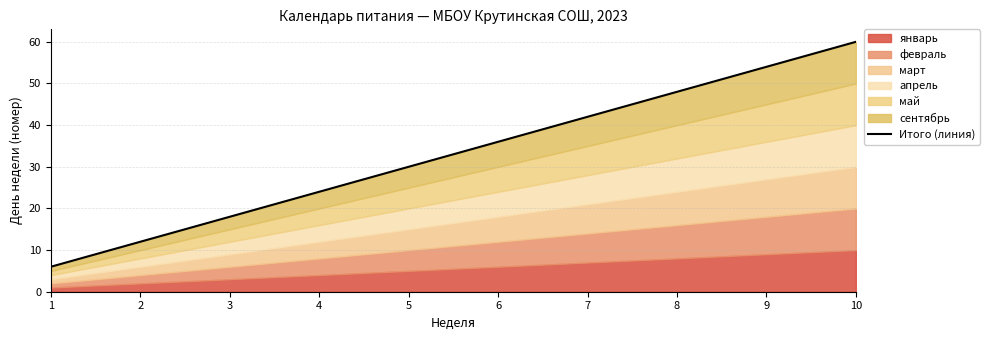

Which has a higher value, 10 or 8?

10